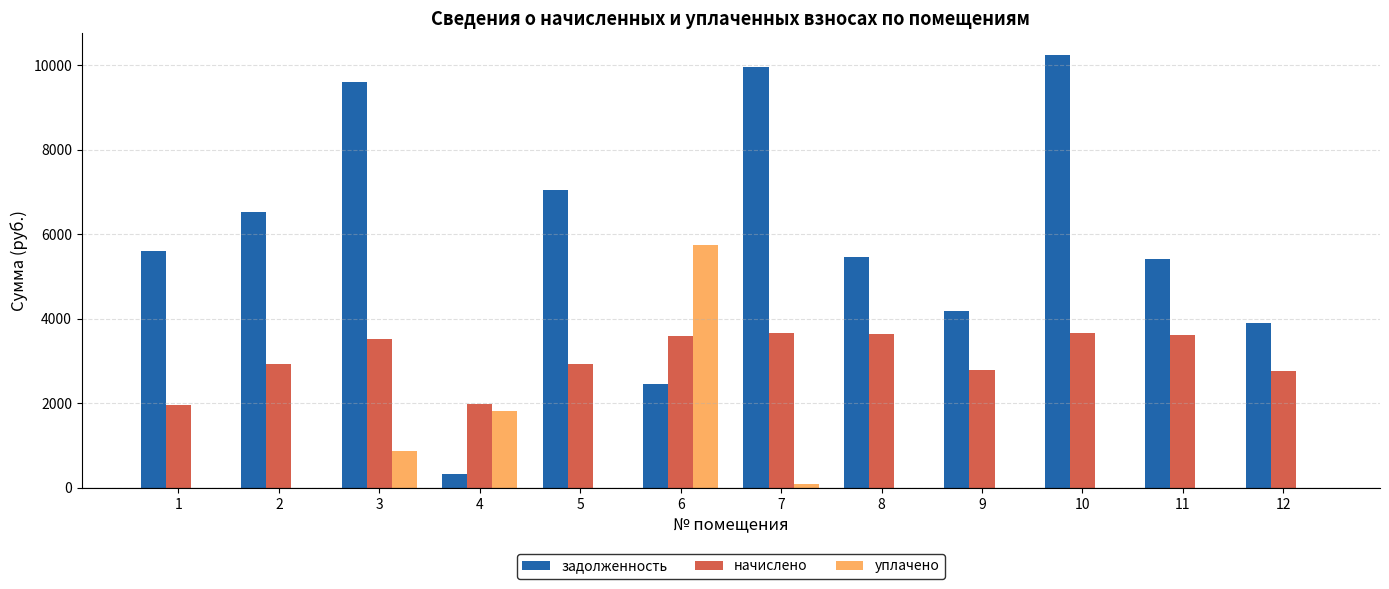

Are the bars grouped side by side (vs. stacked)?

Yes